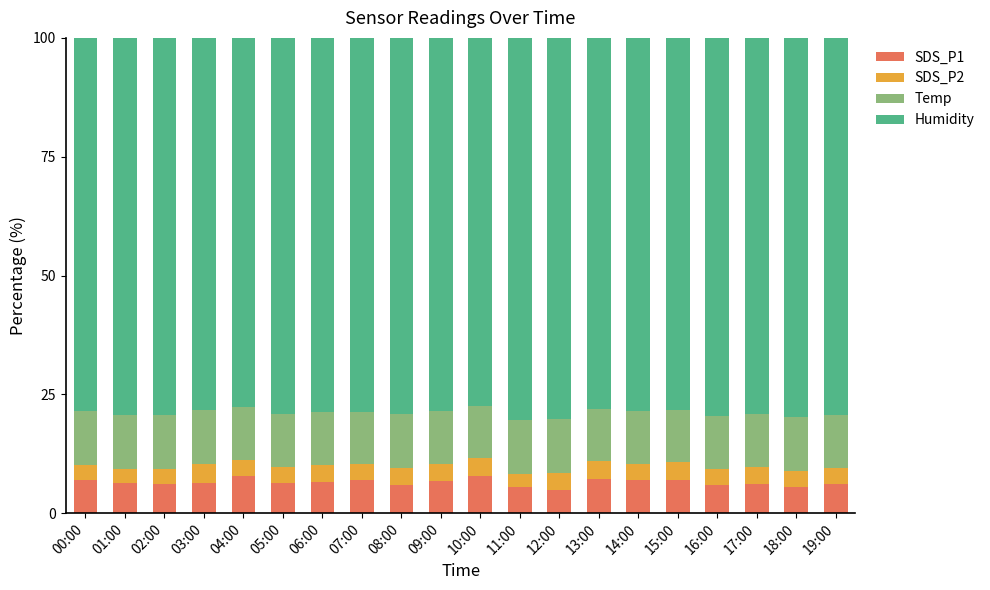

What is the sum of the SDS_P1 values at 18:00 and 06:00?

12.2